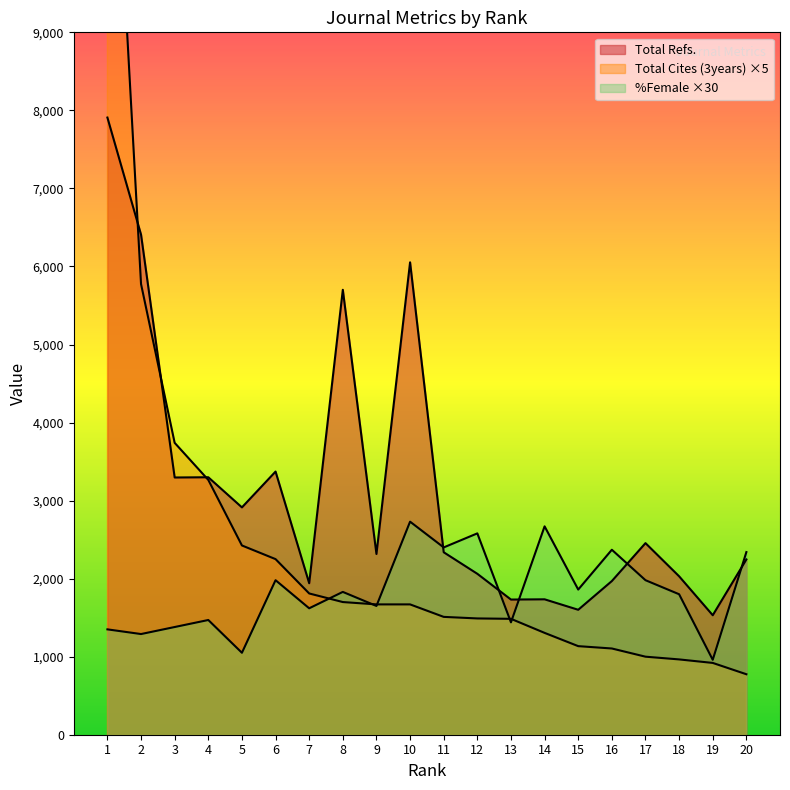

Which series has the largest total across all categories?

Total Refs.